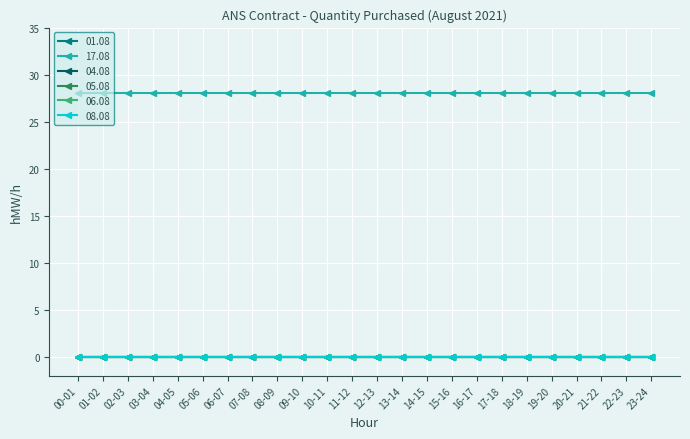

Which series changed the most between 18-19 and 23-24?

01.08